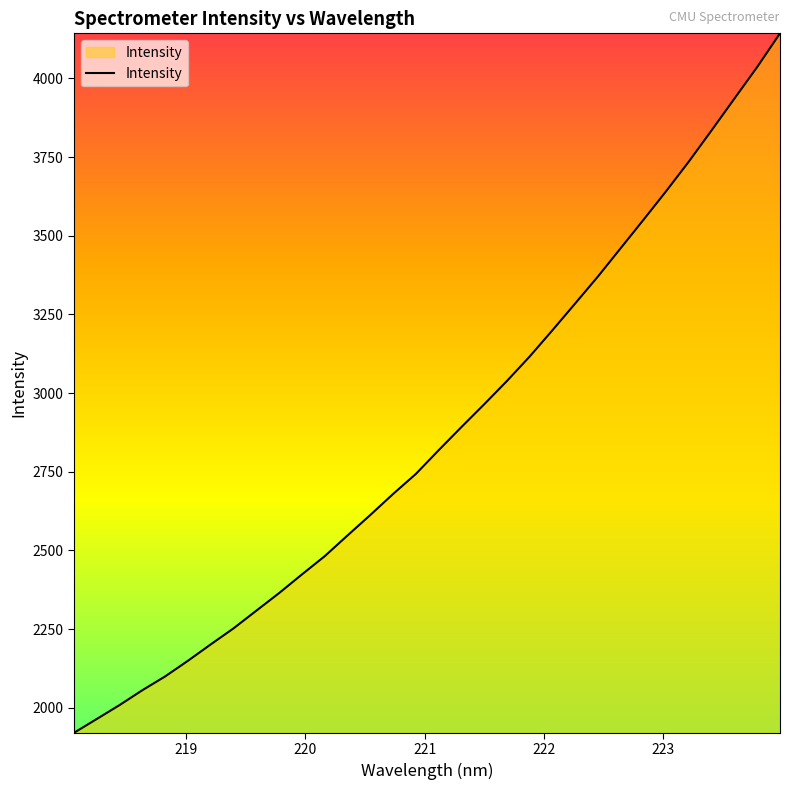

What is the greatest value displayed?

4143.2